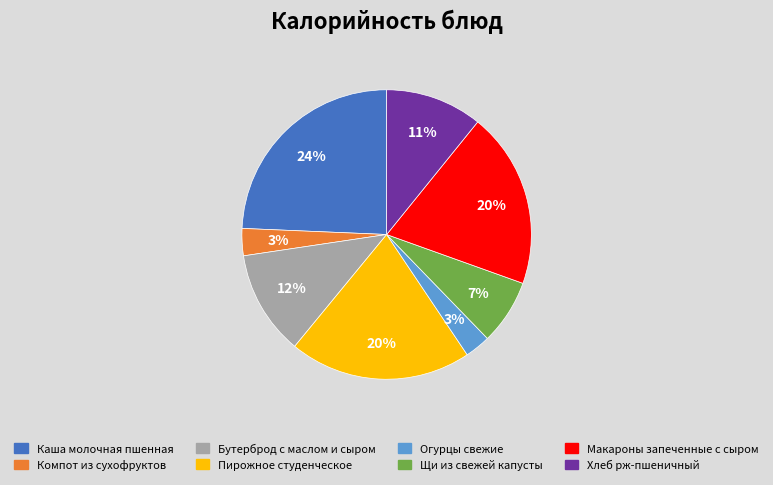

What is the ratio of the value at Пирожное студенческое to the value at Компот из сухофруктов?

6.7